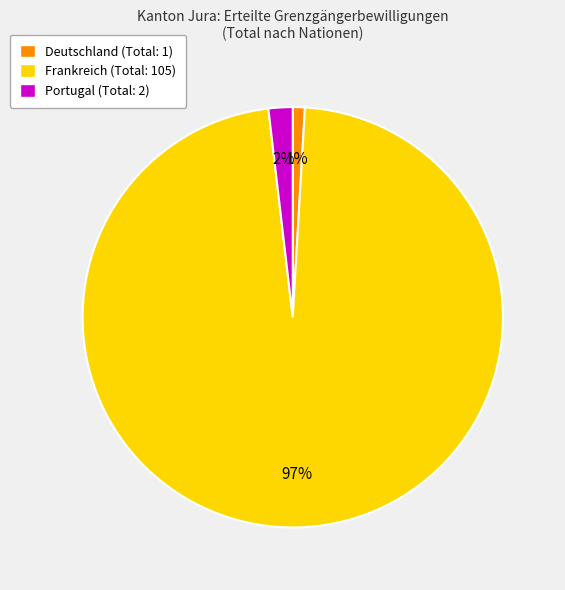

To the nearest percent, what portion does Deutschland represent?

1%